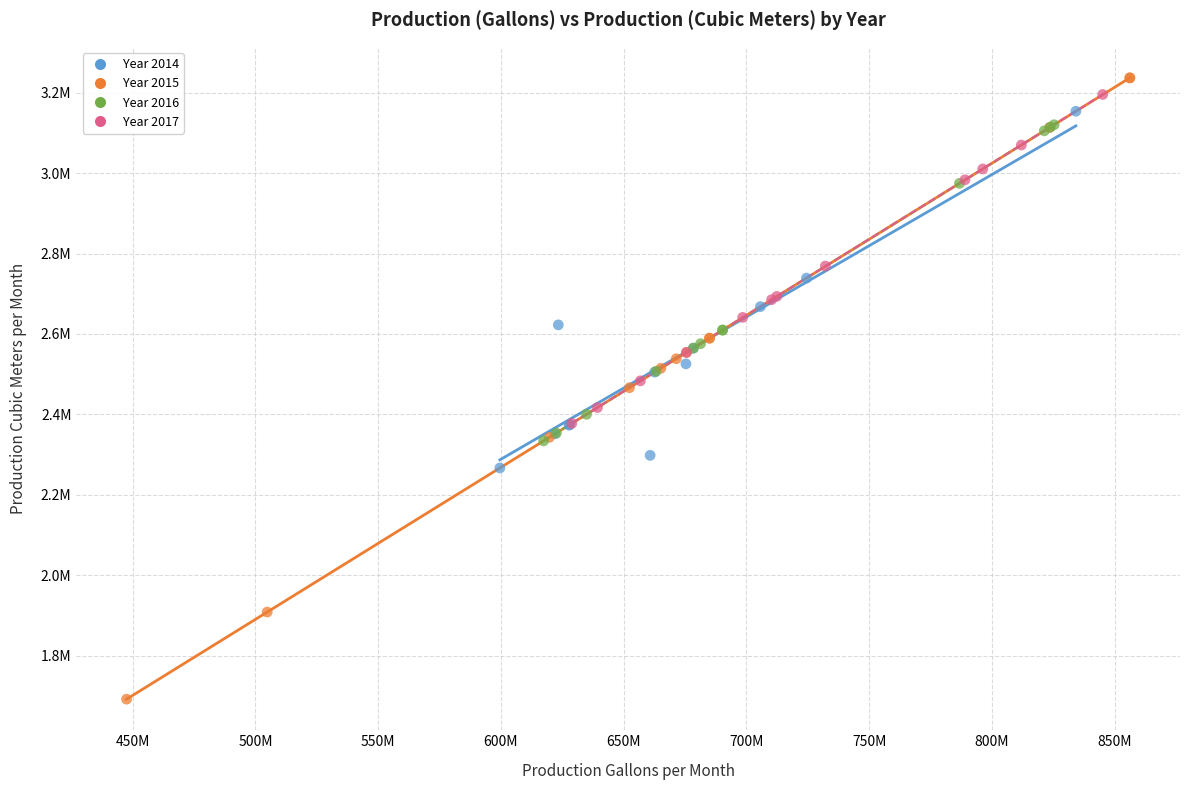

Which series reaches the minimum Y coordinate?

Year 2015